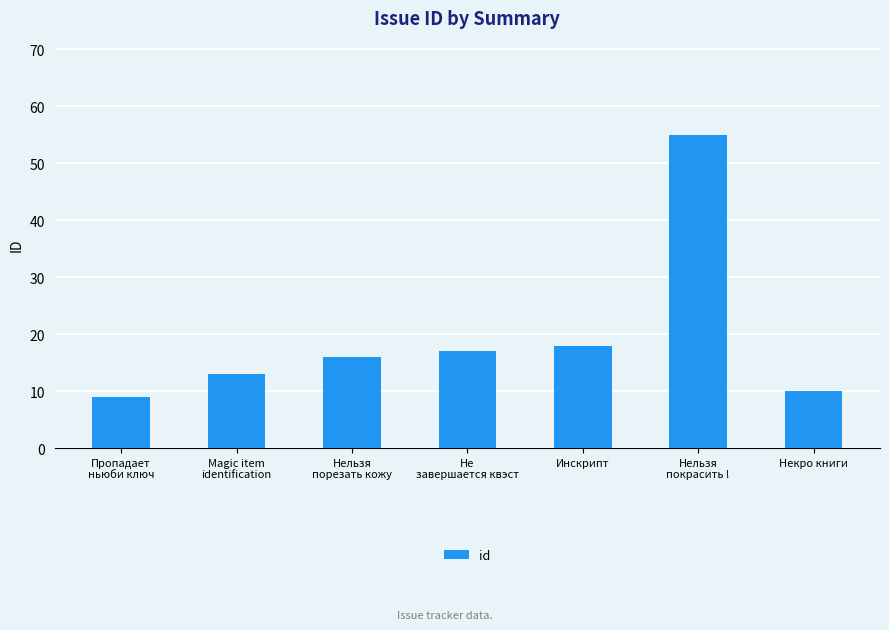

Does the chart contain stacked bars?

No